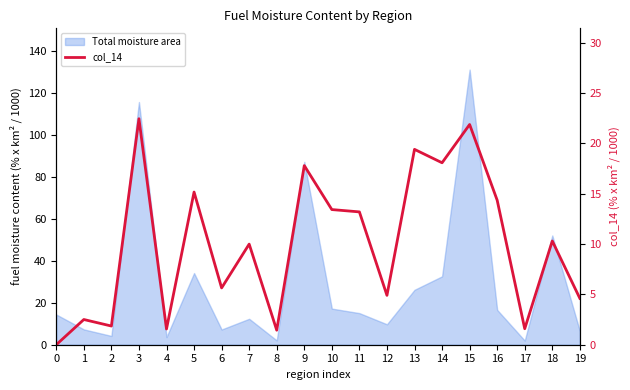

Reading right to left, extract all data points from this chart.

19=4.6	18=10.3	17=1.6	16=14.4	15=21.9	14=18.1	13=19.4	12=4.9	11=13.2	10=13.4	9=17.8	8=1.4	7=10.0	6=5.6	5=15.2	4=1.6	3=22.5	2=1.9	1=2.5	0=0.0